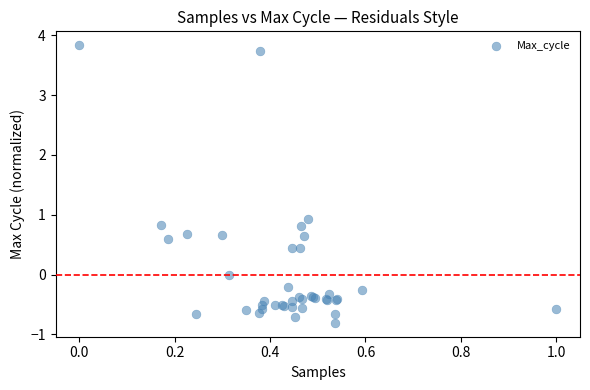

What Y value in the scatter plot is closest to 1?

0.9